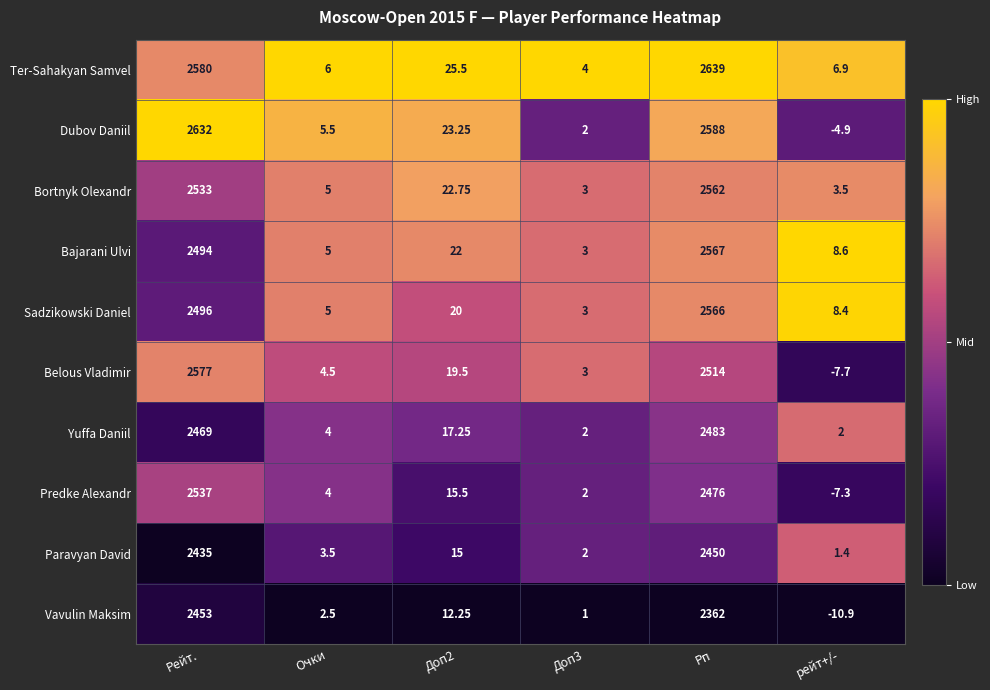

Where is Belous Vladimir nearest to the value 1284?

Рп